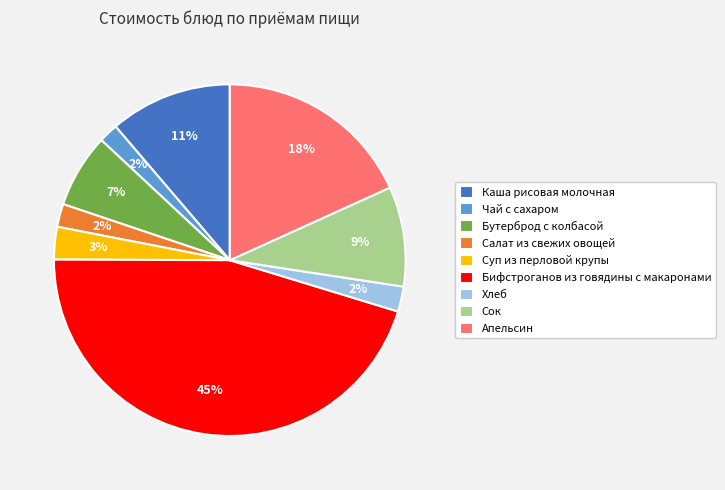

Does Хлеб represent more than half of the total?

No